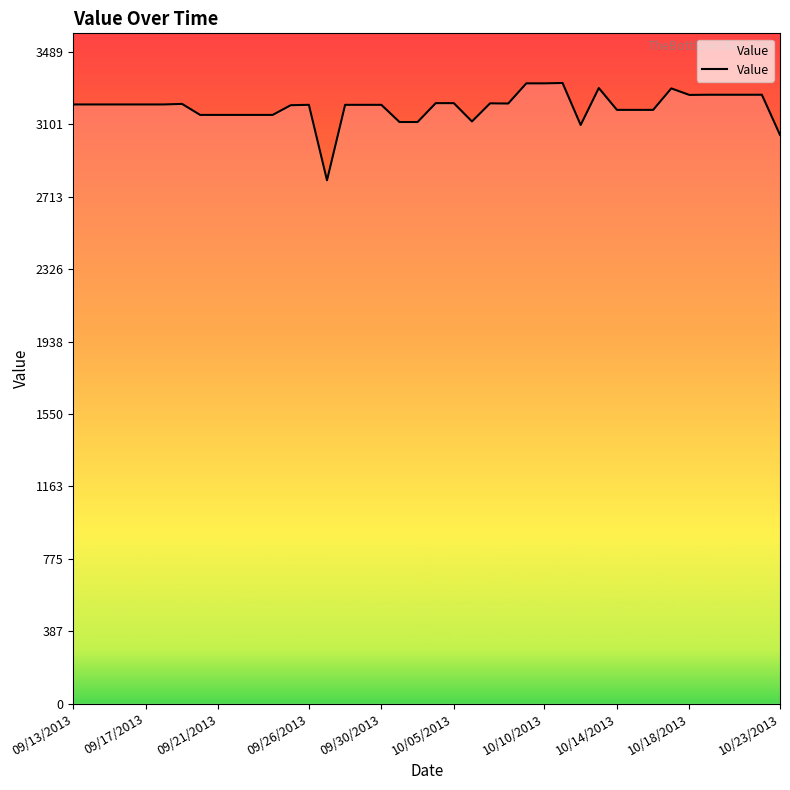

What is the minimum value shown in the chart?

2802